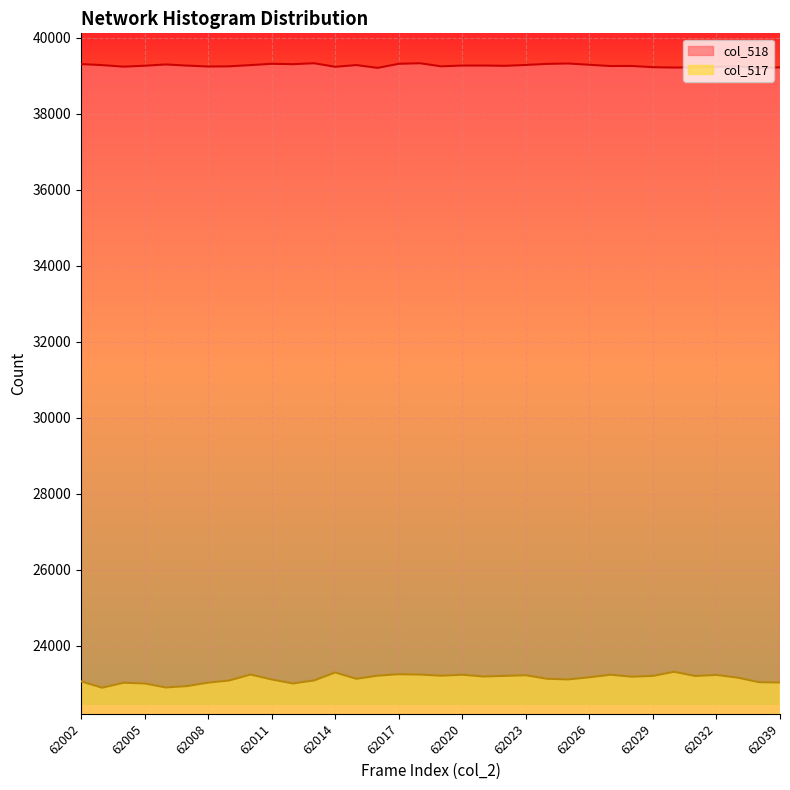

How many interior local valleys (lower than both neighbors) does the data have?

10